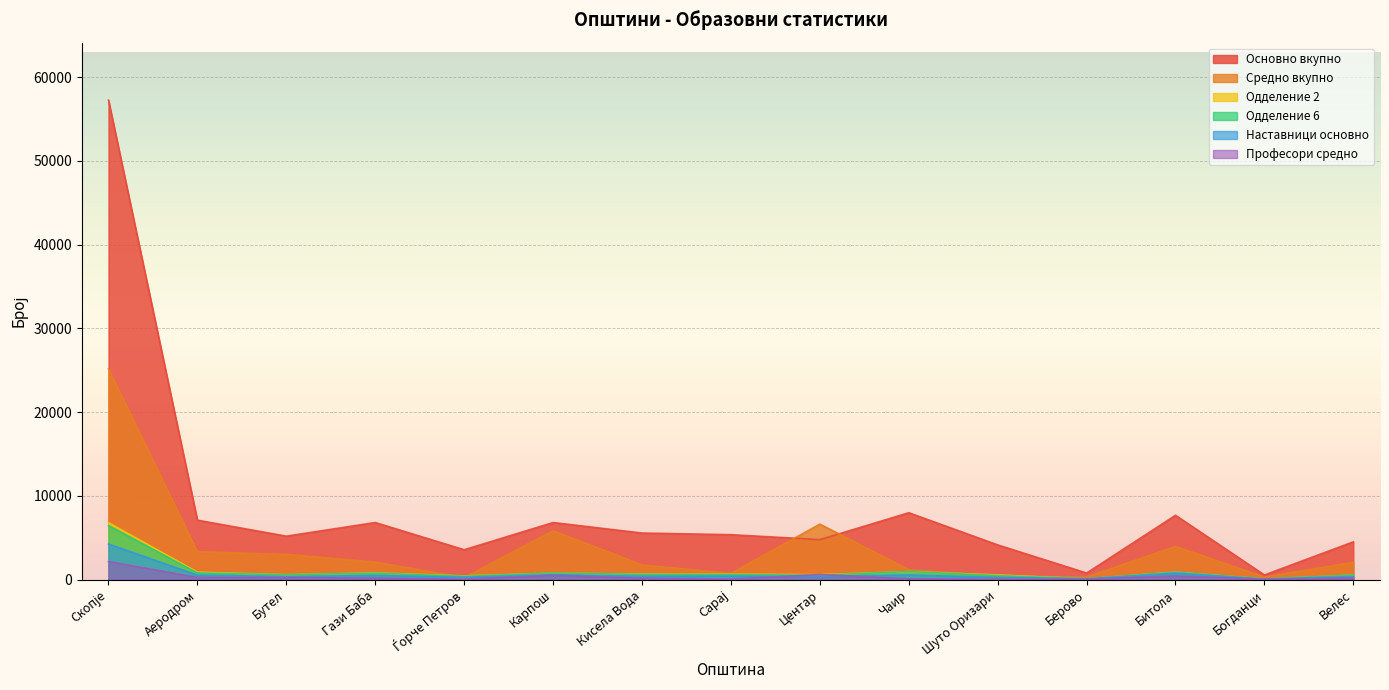

After their last crossing, which series has the higher values: Основно вкупно or Средно вкупно?

Основно вкупно